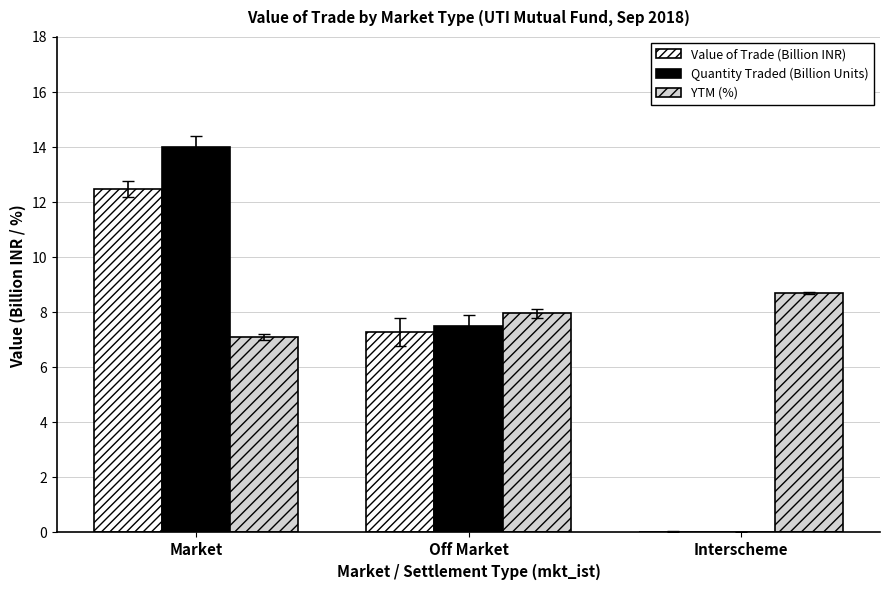

What is the sum of all YTM (%) values?

23.8